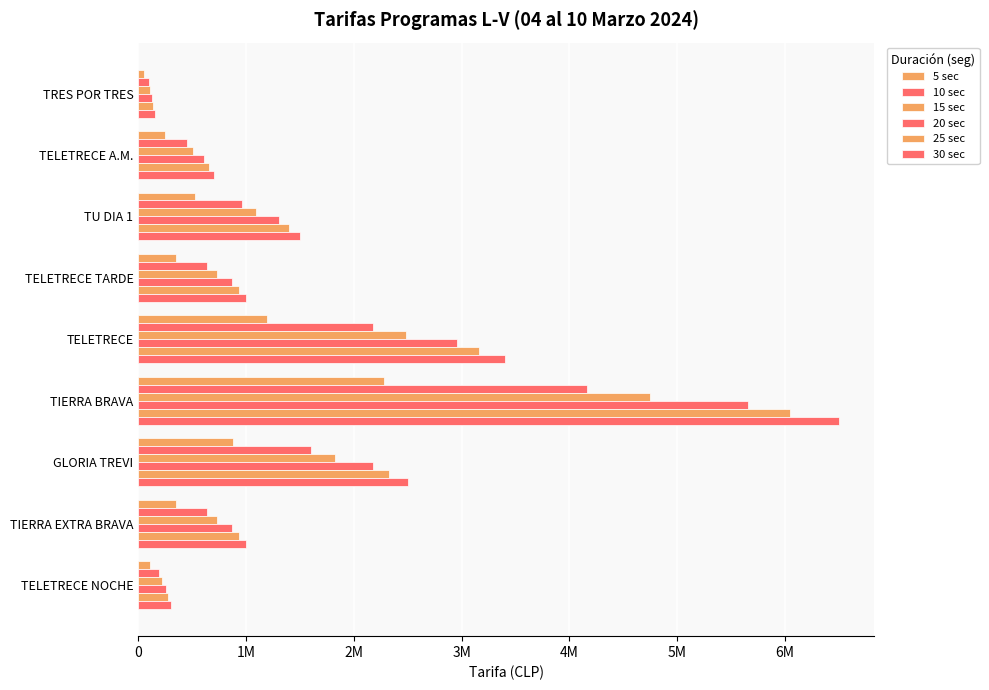

Reading left to right, extract all data points from this chart.

5 sec: 53000	245000	525000	350000	1190000	2275000	875000	350000	105000
10 sec: 96000	448000	960000	640000	2176000	4160000	1600000	640000	192000
15 sec: 110000	511000	1095000	730000	2482000	4745000	1825000	730000	219000
20 sec: 131000	609000	1305000	870000	2958000	5655000	2175000	870000	261000
25 sec: 140000	651000	1395000	930000	3162000	6045000	2325000	930000	279000
30 sec: 150000	700000	1500000	1000000	3400000	6500000	2500000	1000000	300000